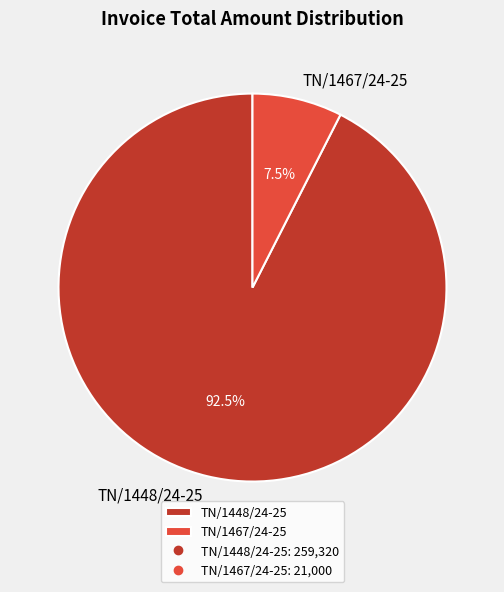

Which category accounts for the majority?

TN/1448/24-25